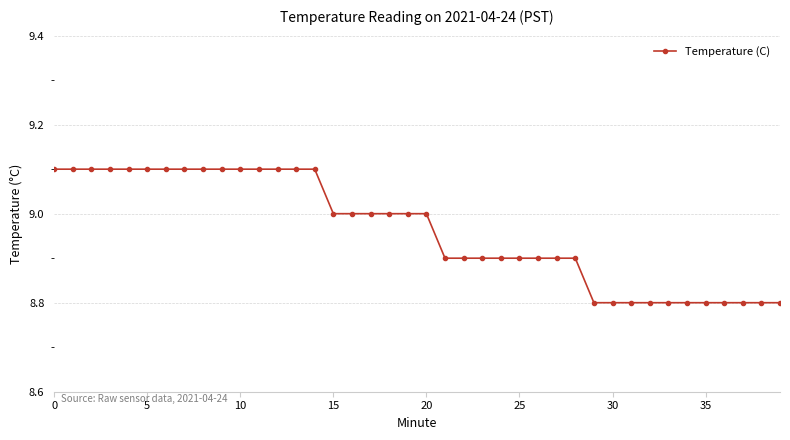

What is the difference between the maximum and minimum values?

0.3